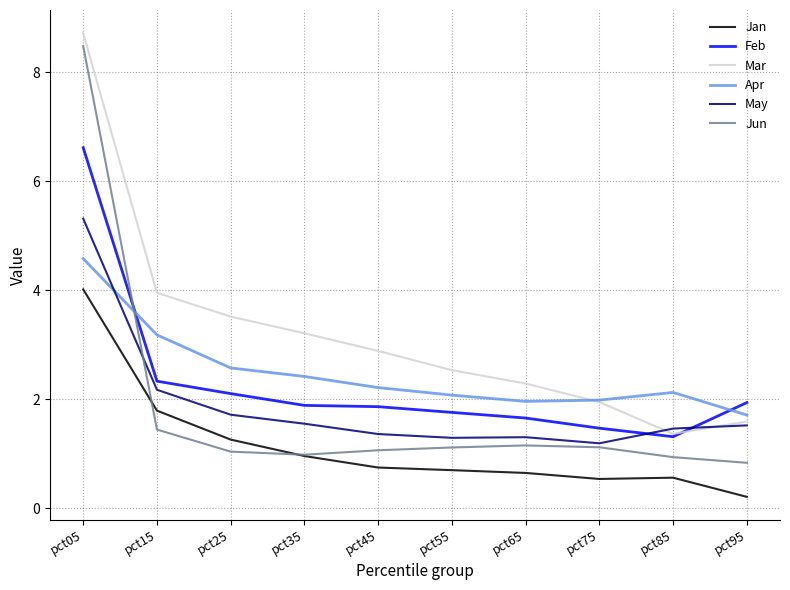

What is the difference between the highest and lowest values at pct05?

4.7